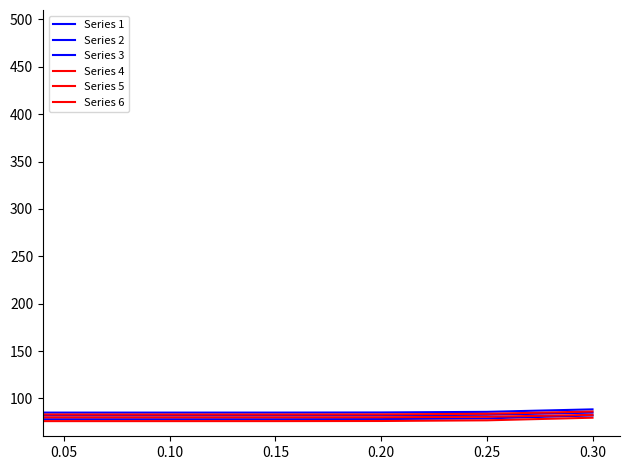

Does the chart display data point markers on the line(s)?

No